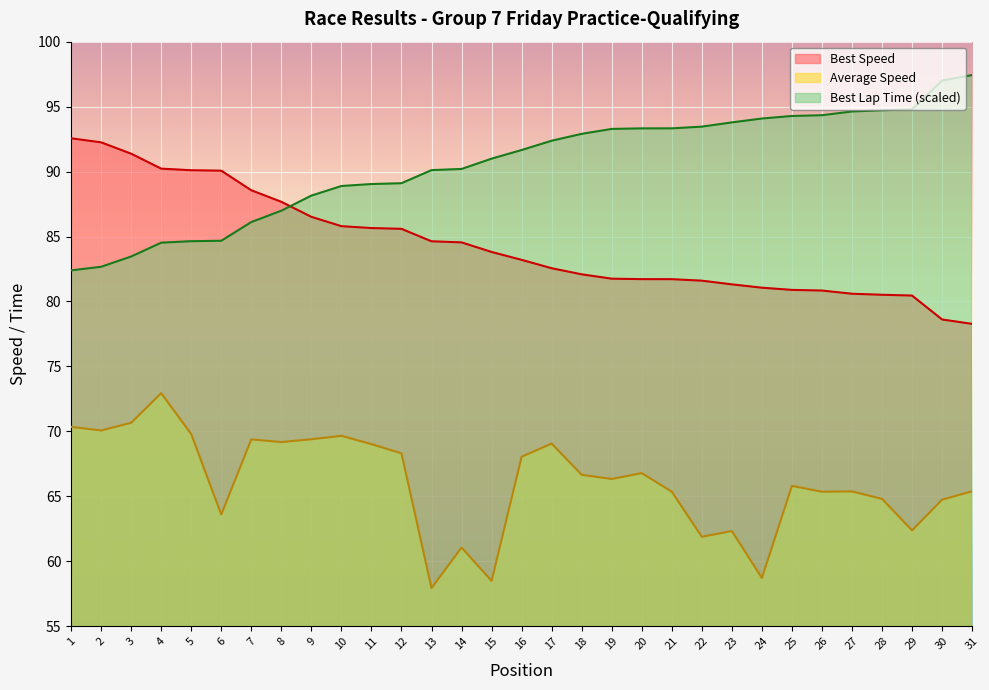

Rank the series at 19 from lowest to highest value.

Average Speed, Best Speed, Best Lap Time (scaled)